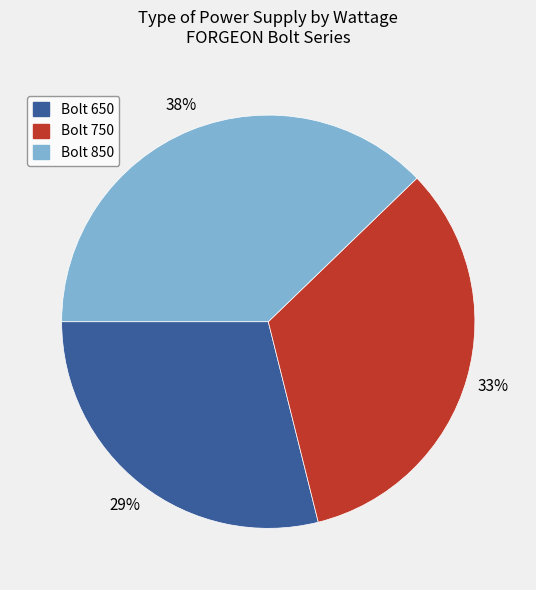

To the nearest percent, what is the average slice percentage?

33%